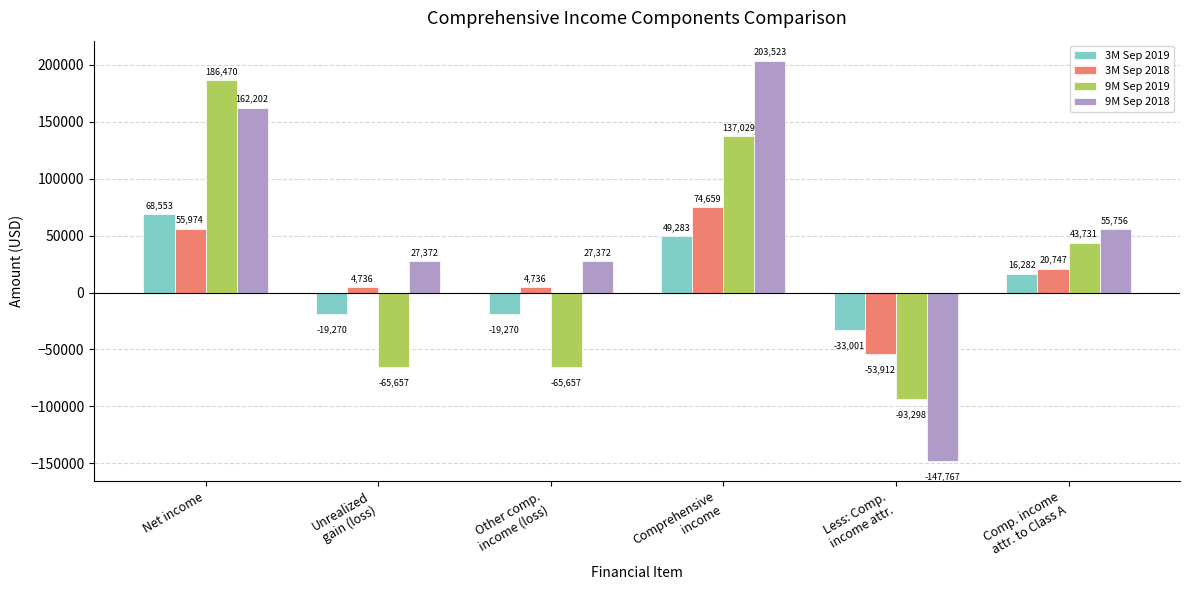

Reading left to right, what are all the values shown in this chart?

3M Sep 2019: 68553	-19270	-19270	49283	-33001	16282
3M Sep 2018: 55974	4736	4736	74659	-53912	20747
9M Sep 2019: 186470	-65657	-65657	137029	-93298	43731
9M Sep 2018: 162202	27372	27372	203523	-147767	55756